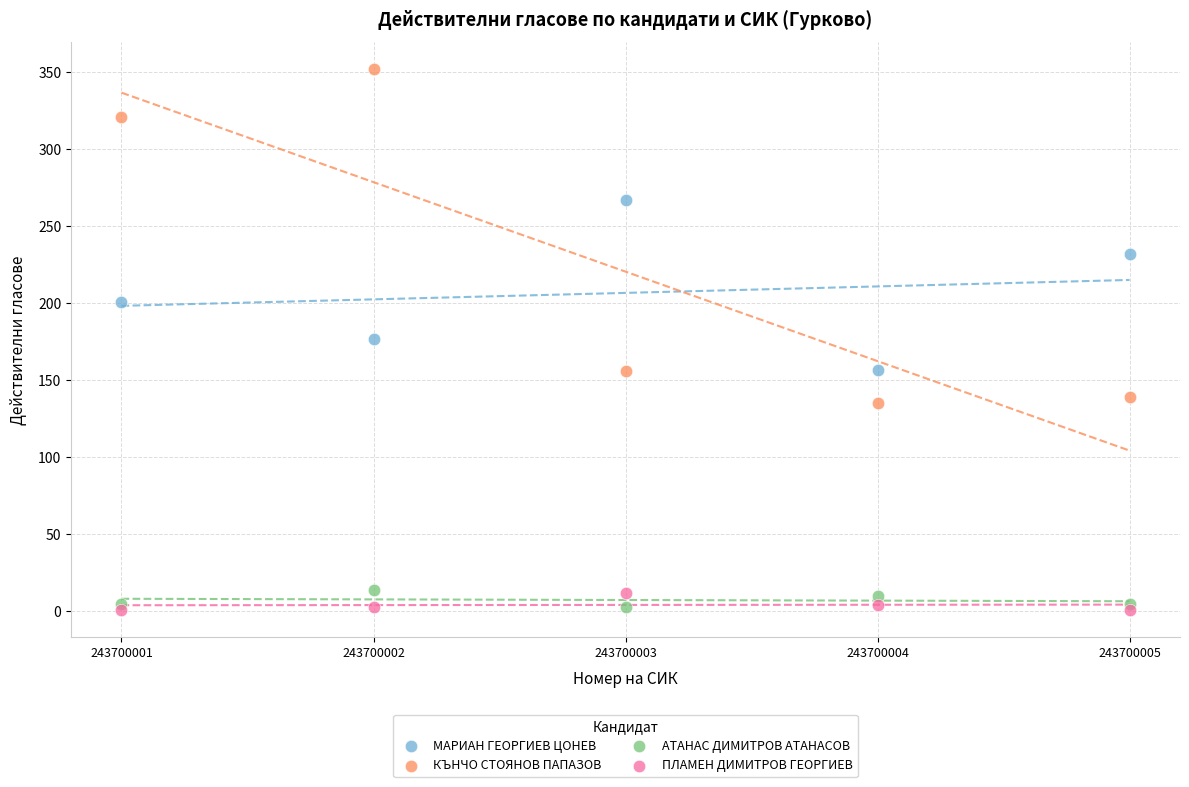

What are all the series names shown in the legend?

МАРИАН ГЕОРГИЕВ ЦОНЕВ, КЪНЧО СТОЯНОВ ПАПАЗОВ, АТАНАС ДИМИТРОВ АТАНАСОВ, ПЛАМЕН ДИМИТРОВ ГЕОРГИЕВ